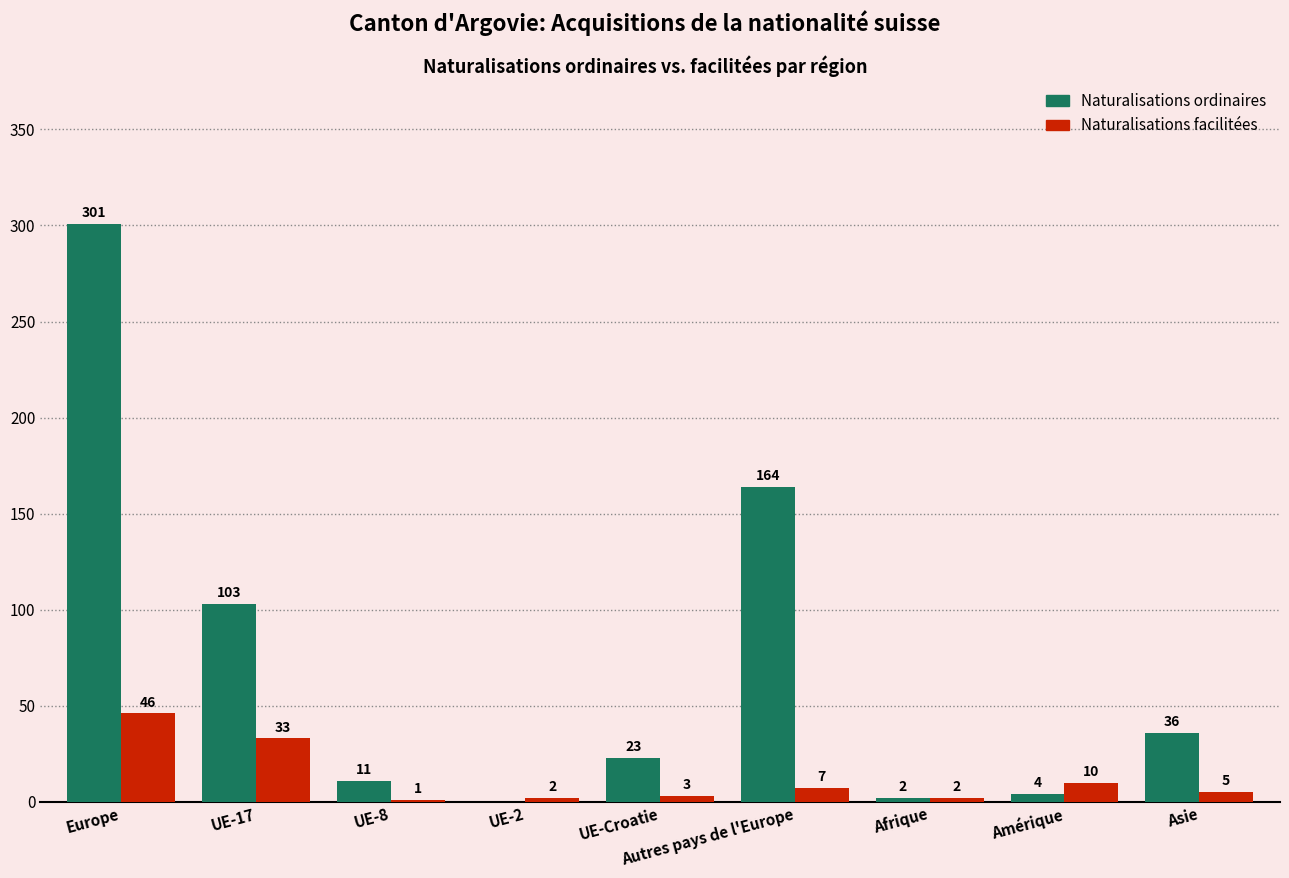

Which series changed the most between UE-17 and Afrique?

Naturalisations ordinaires